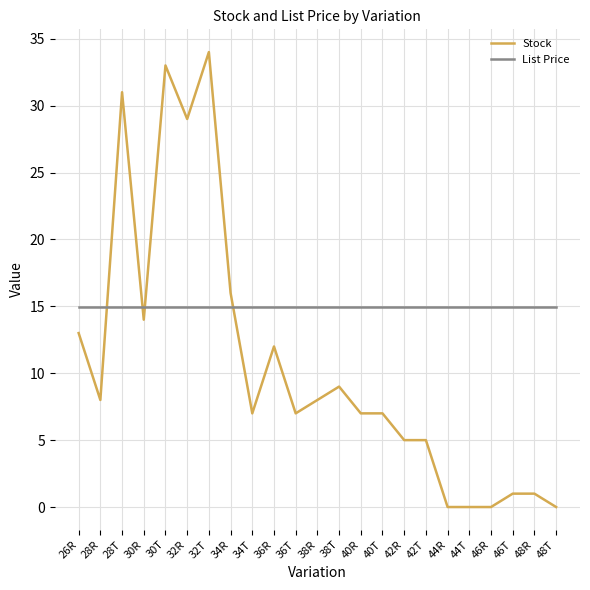

What is the sum of all Stock values?

247.0